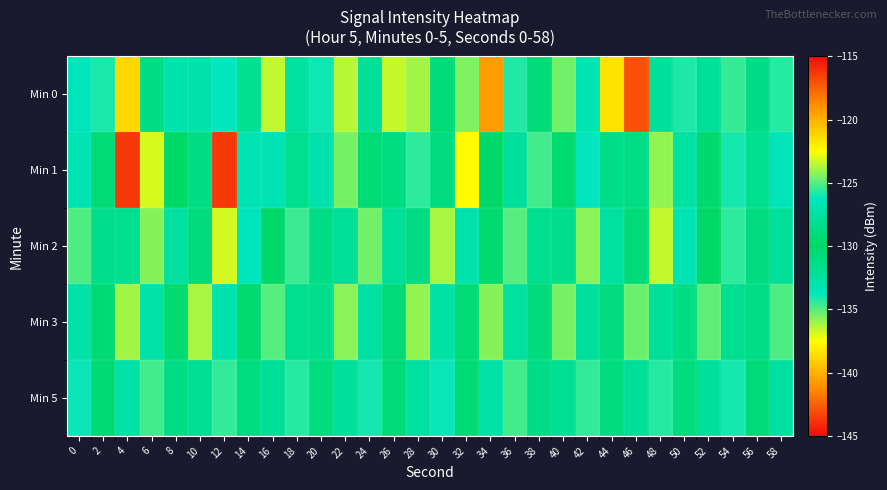

Count the number of categories in the chart.

30